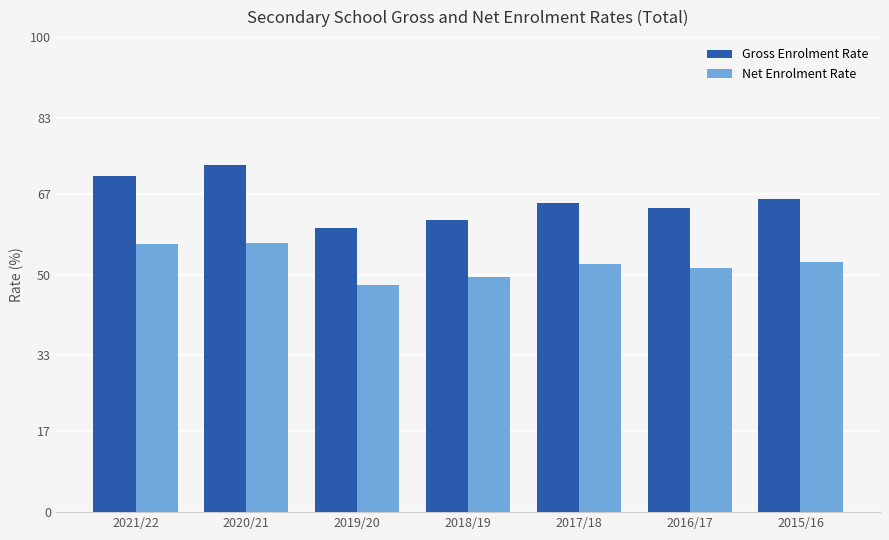

Does the chart contain stacked bars?

No